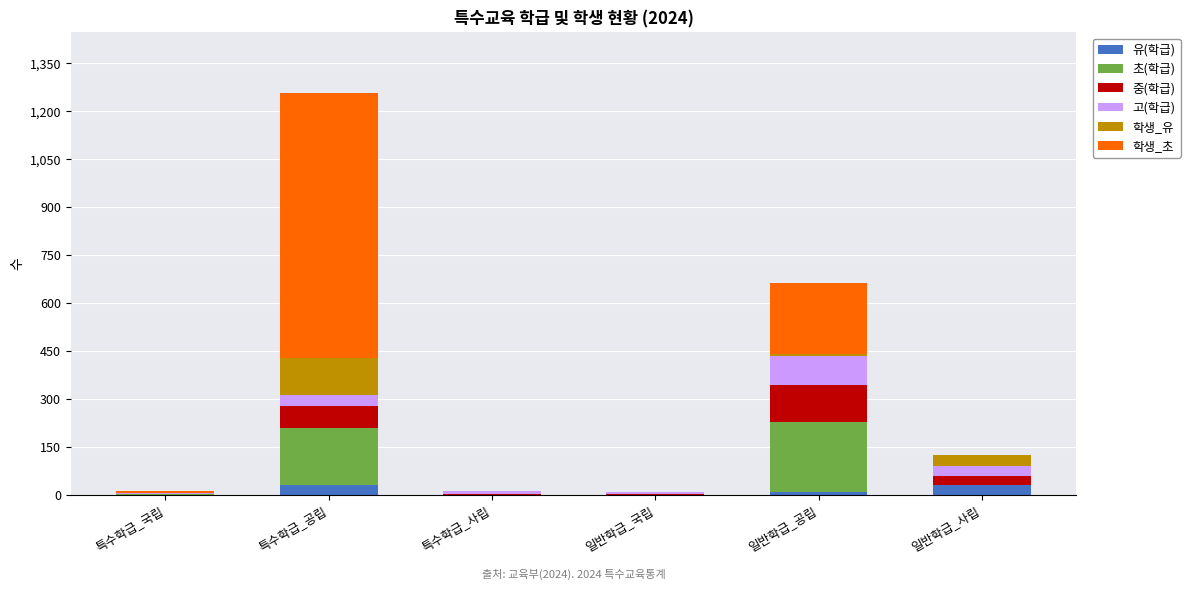

At which category is the sum across all series the highest?

특수학급_공립